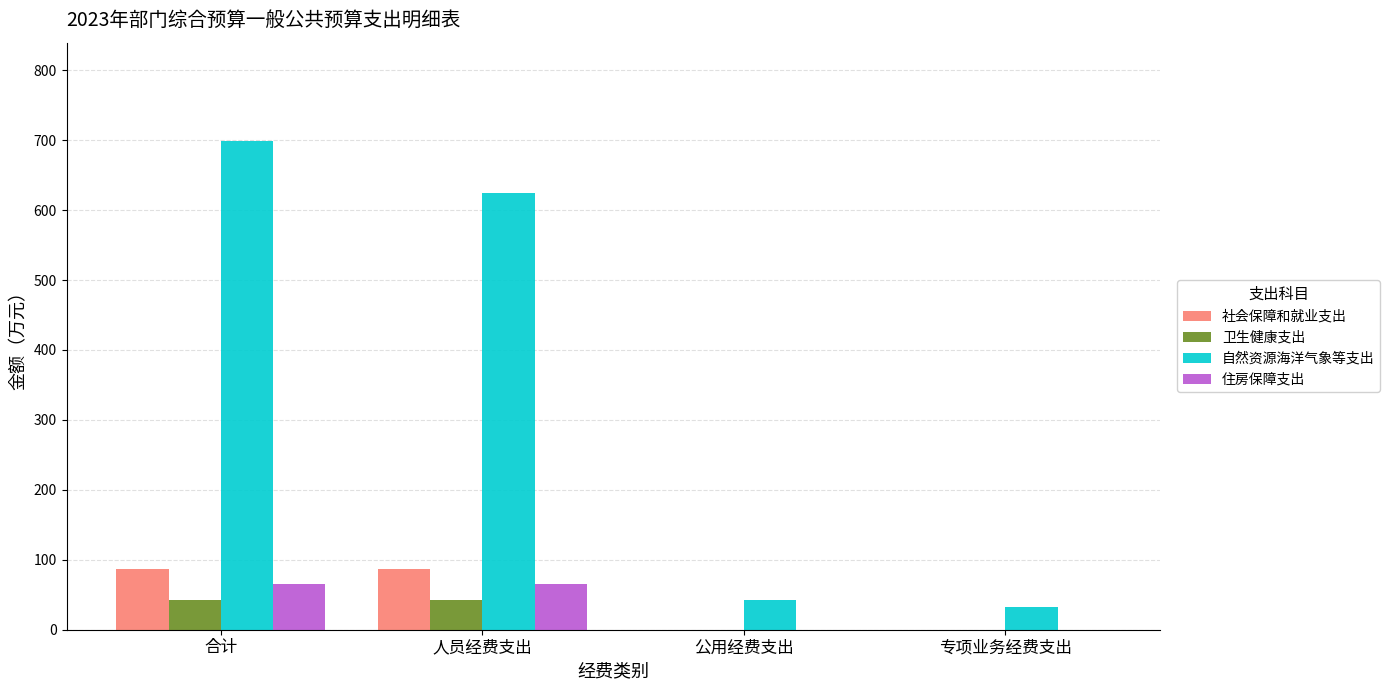

Is the value of 自然资源海洋气象等支出 at 人员经费支出 greater than the value of 卫生健康支出 at 人员经费支出?

Yes